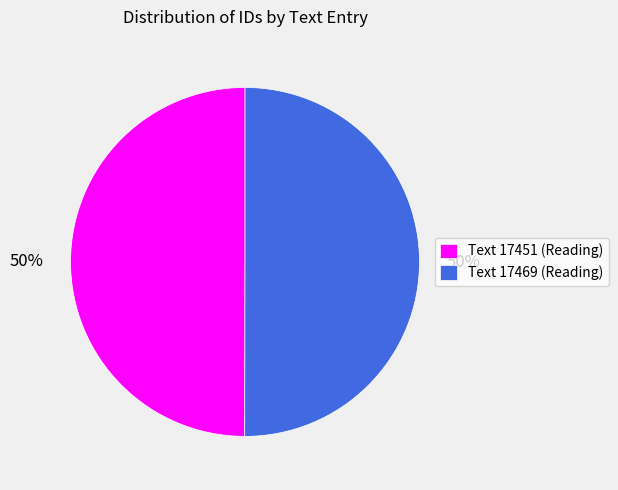

The Text 17451 (Reading) slice represents 45% of the pie. True or false?

False